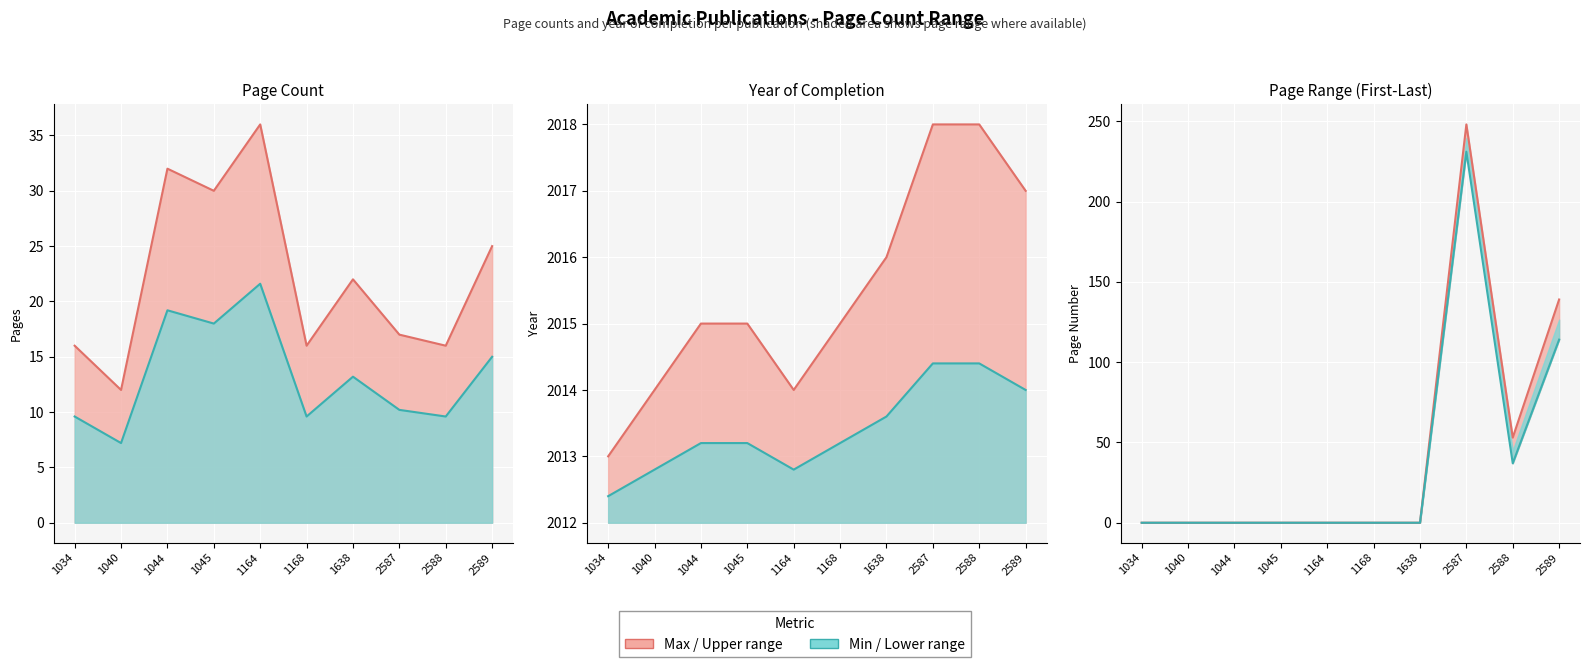

Which series changed the most between 1045 and 1168?

Seitenzahl